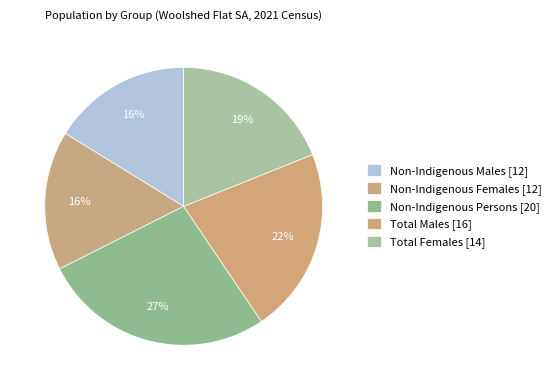

Is the sum of Non-Indigenous Persons and Non-Indigenous Males greater than half?

No